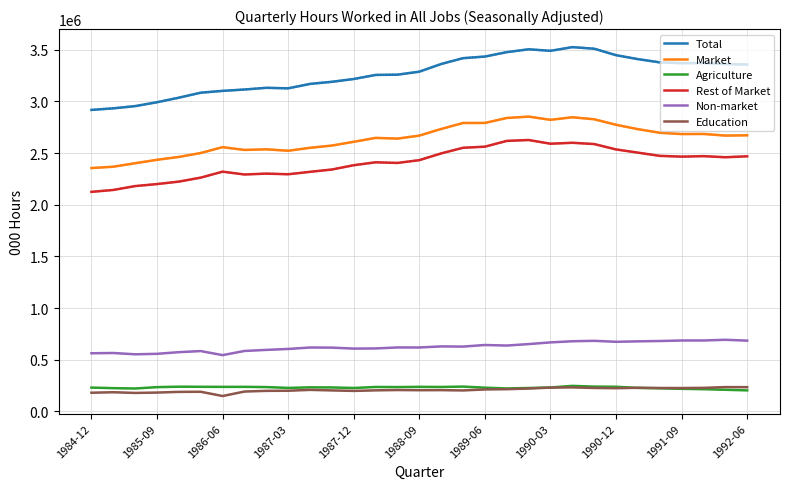

Reading left to right, what are all the values shown in this chart?

Total: 2917169.2	2932571.5	2953982.8	2991540.9	3035664.1	3083897.6	3101467.4	3114597.7	3131186.9	3126035.4	3168887.1	3189301.5	3216324.5	3255729.8	3258246.8	3287159.4	3361682.1	3417922.9	3433608.3	3476225.7	3503772.6	3489007.9	3524824.6	3509499.1	3446740.6	3408741.2	3377190.1	3369673.6	3370863.5	3361518.4	3356117.7
Market: 2354669.8	2367563.9	2401503.2	2434443.5	2462537.2	2500096.3	2557057.4	2529954.7	2536009.7	2521938.9	2550689.1	2572283.6	2608683.7	2646608.5	2639449.7	2668747.1	2732830.6	2790859.9	2791069.0	2839158.8	2852409.3	2821288.3	2846167.6	2826719.1	2773235.4	2731016.5	2696106.6	2683584.2	2684709.8	2668612.2	2671596.1
Agriculture: 230342.1	224860.0	221338.9	234687.8	239054.8	238098.3	237292.6	237491.1	235200.3	227234.1	232625.9	231694.9	226518.5	236236.0	235328.2	237596.5	236368.2	239990.5	229566.4	221826.3	226333.5	231287.6	246894.8	239860.5	238419.3	227306.2	223468.7	218403.8	214747.9	209315.7	203301.2
Rest of Market: 2124327.7	2142704.0	2180164.2	2199755.7	2223482.4	2261998.0	2319764.7	2292463.6	2300809.4	2294704.8	2318063.3	2340588.7	2382165.2	2410372.5	2404121.6	2431150.5	2496462.4	2550869.4	2561502.6	2617332.5	2626075.8	2590000.8	2599272.7	2586858.6	2534816.1	2503710.3	2472637.8	2465180.4	2469961.9	2459296.5	2468294.9
Non-market: 562499.4	565007.6	552479.7	557097.5	573126.9	583801.3	544410.1	584643.0	595177.2	604096.5	618198.0	617017.9	607640.8	609121.3	618797.1	618412.4	628851.5	627062.9	642539.3	637066.9	651363.4	667719.6	678657.0	682780.1	673505.3	677724.7	681083.5	686089.4	686153.7	692906.3	684521.6
Education: 180610.1	185239.2	178743.9	182135.3	188777.4	189941.6	148627.6	192064.5	198636.3	199785.0	208219.3	202923.2	198225.2	203594.3	206700.7	205034.4	205694.2	202697.9	212361.7	214711.6	221313.9	230084.7	232244.1	226719.9	224304.0	228540.8	226309.7	226056.7	227663.8	235215.5	234406.8